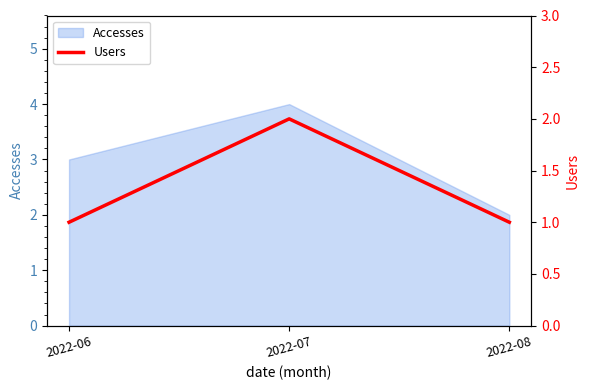

Reading left to right, what are all the values shown in this chart?

1	2	1